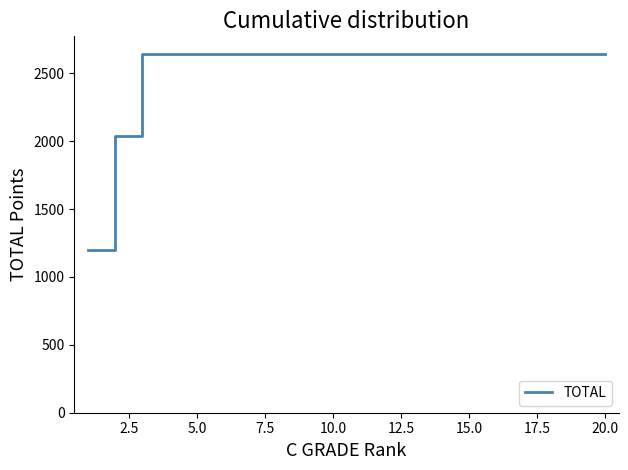

What is the smallest value displayed?

1200